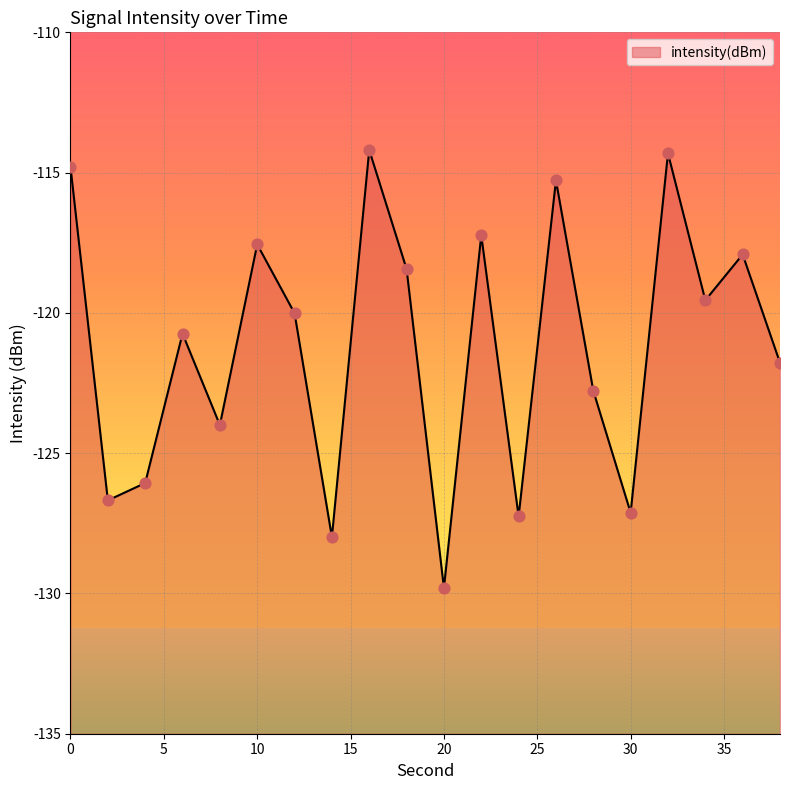

What is the change in value from 4 to 36?

+8.1